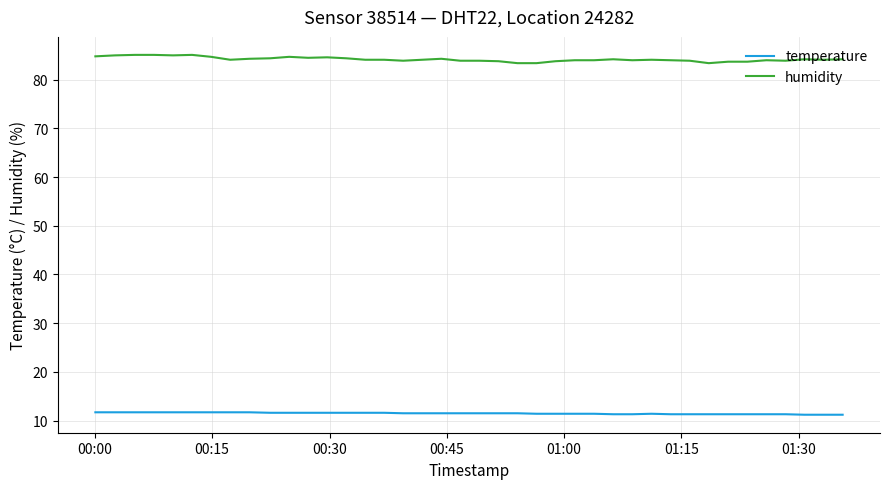

Which series has the largest total across all categories?

humidity